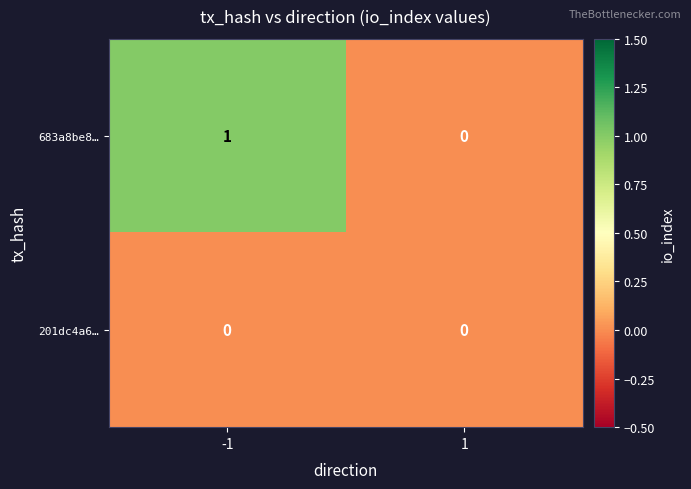

Is the value of 201dc4a6… at -1 greater than the value of 683a8be8… at -1?

No